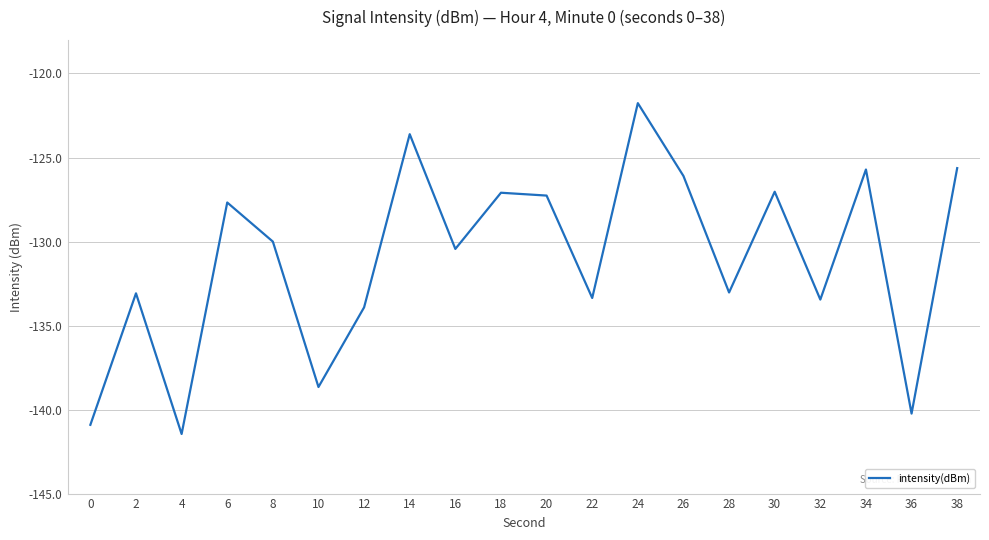

At which category does the data reach its first local valley?

4